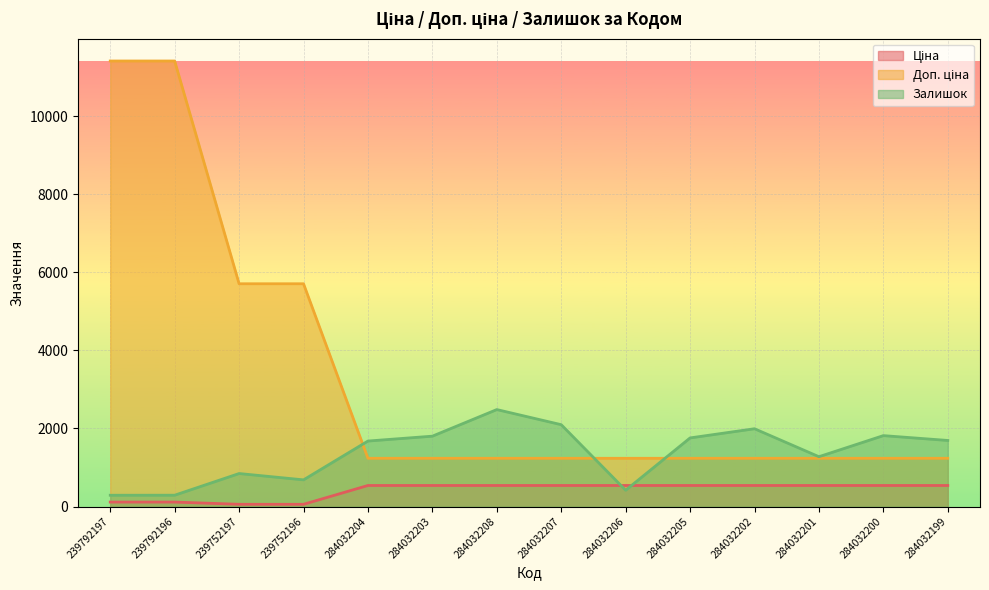

Is it true that Доп. ціна equals 1668.1 at 284032207?

False